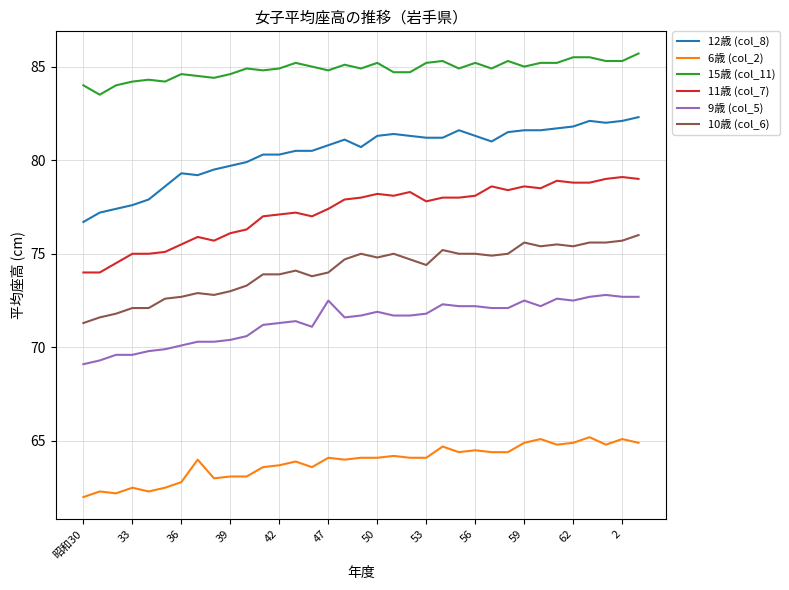

What is the difference between the maximum and minimum values in the 11歳 (col_7) series?

5.1